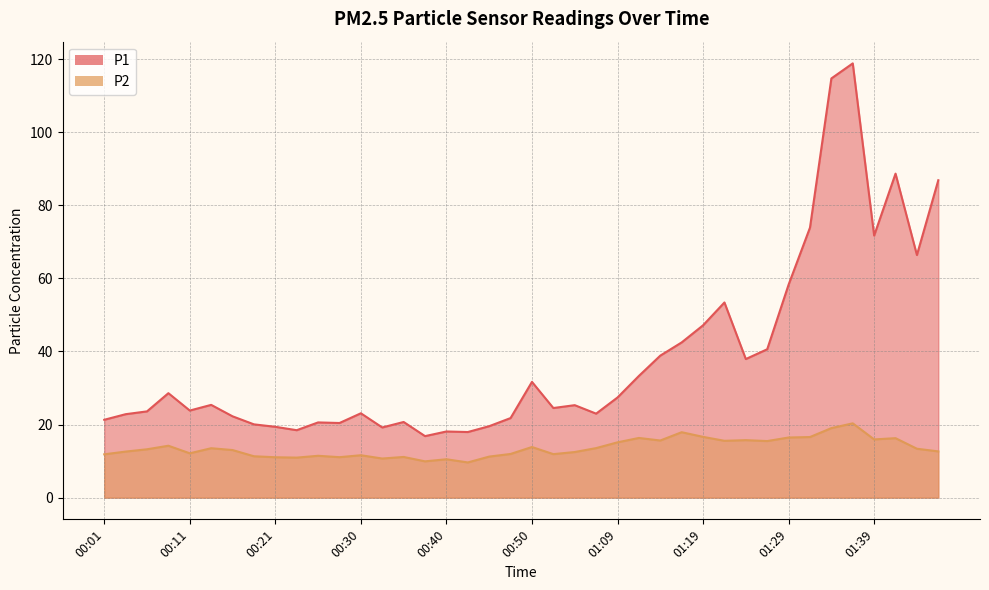

What is the difference between the P1 values at 00:16 and 00:25?

1.7